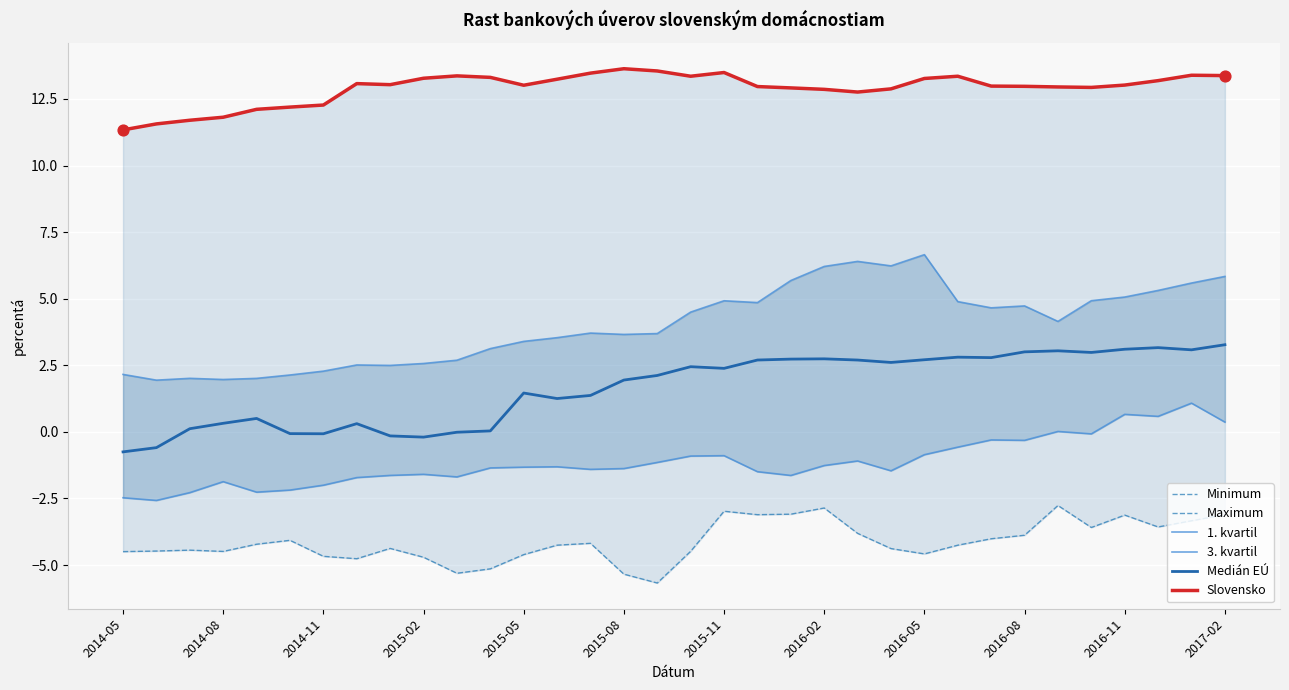

The value of Medián EÚ at 2016-02 is 3.9. True or false?

False